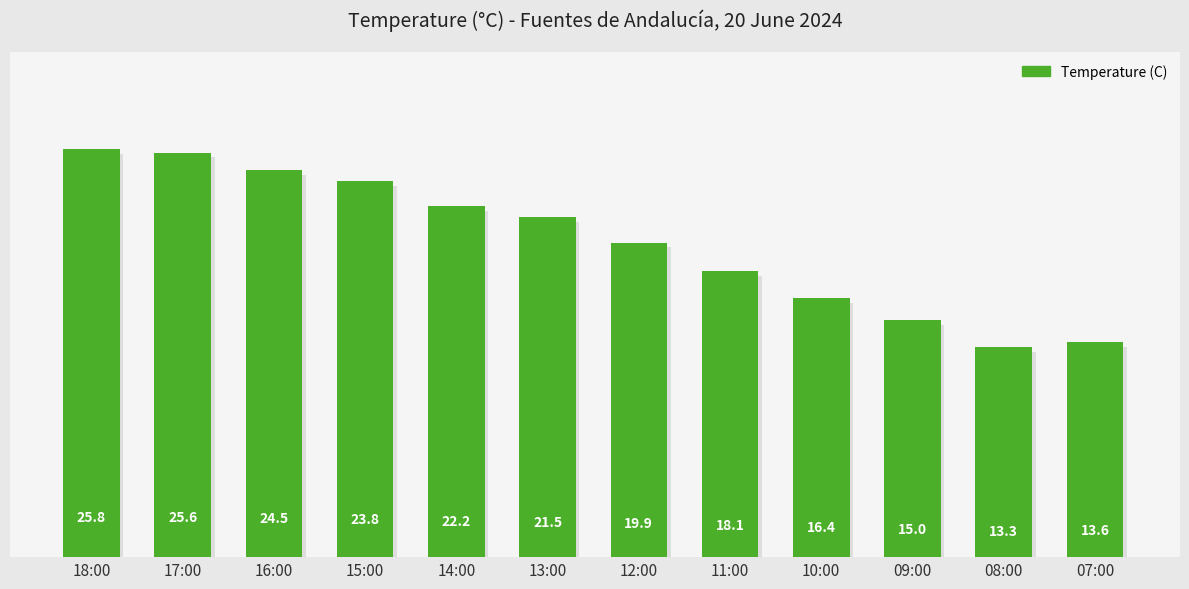

What is the greatest value displayed?

25.8